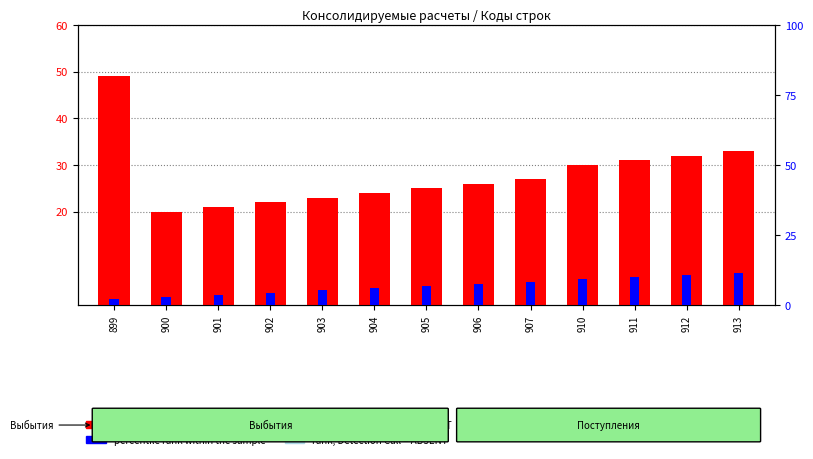

How many data points in rank, Detection Call = ABSENT are above 3?

7